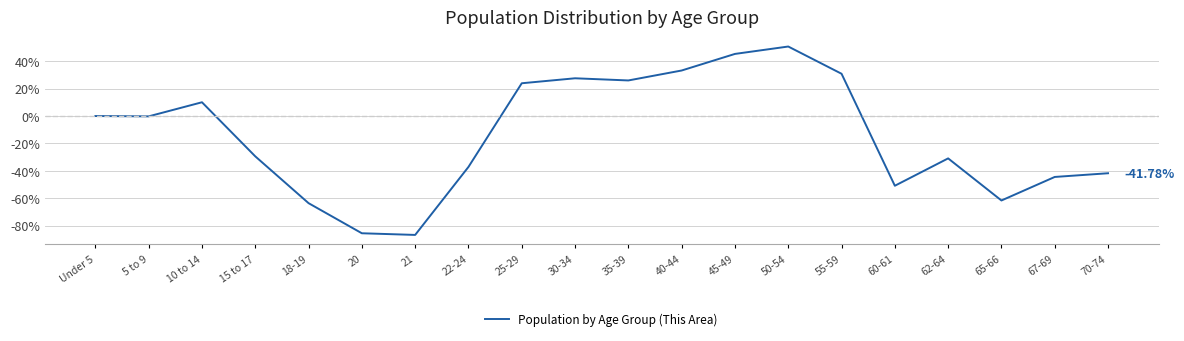

Which has a higher value, 60-61 or 20?

60-61